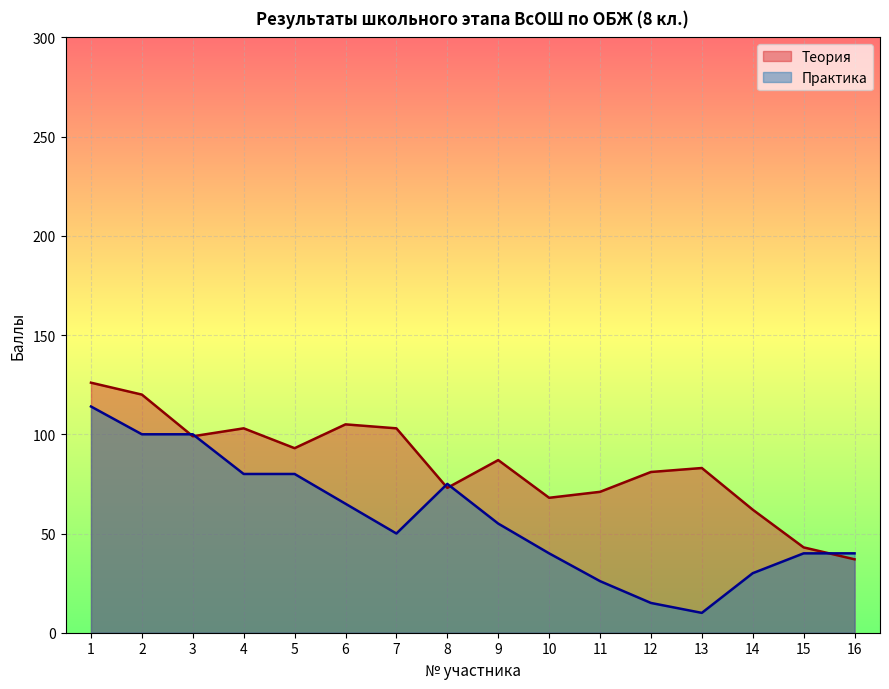

True or false: Практика has more than 0 interior local peaks.

True